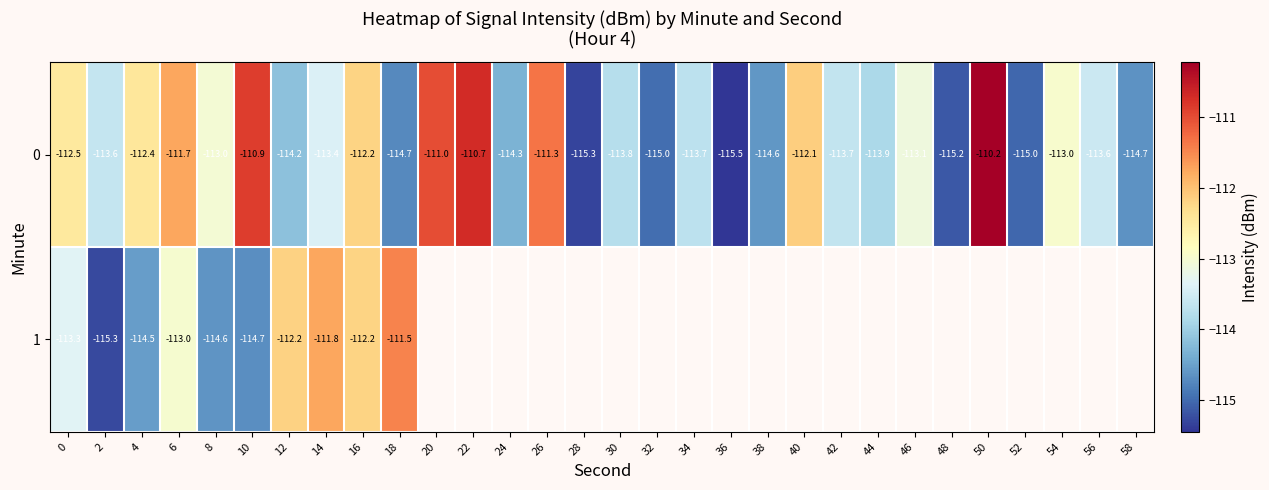

Is the value of 0 at 42 greater than the value of 1 at 6?

No